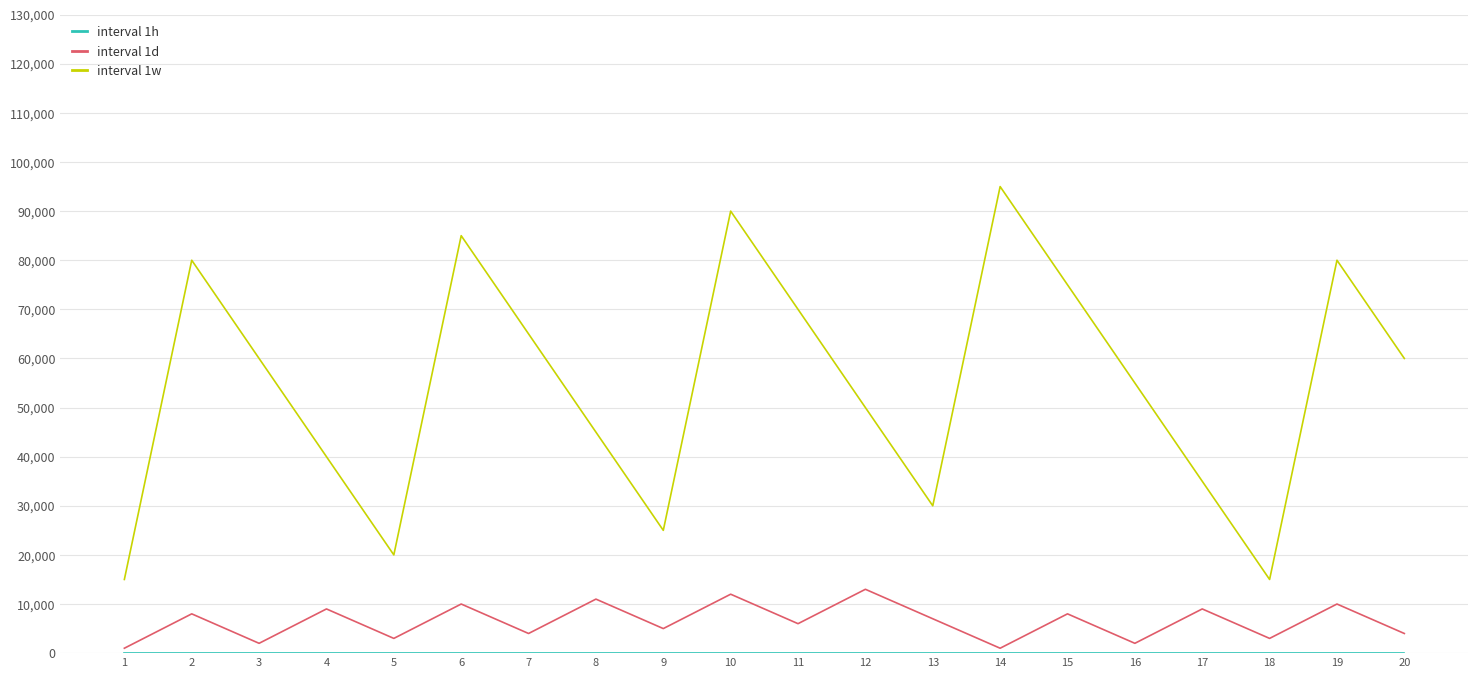

What value does the interval 1d series have at 4?

9000